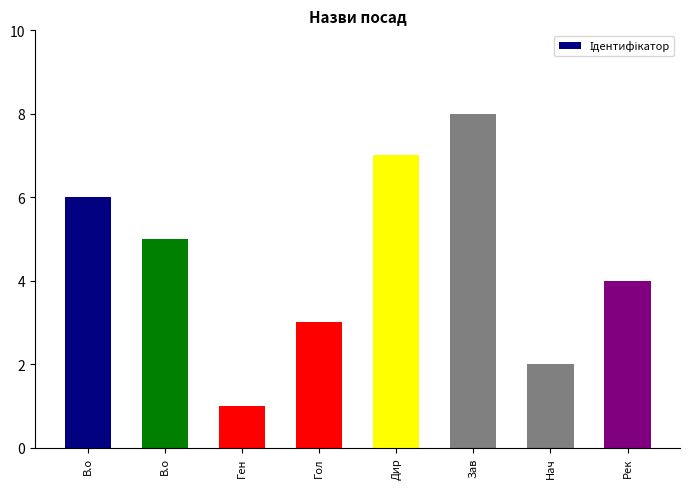

Are the bars grouped side by side (vs. stacked)?

No